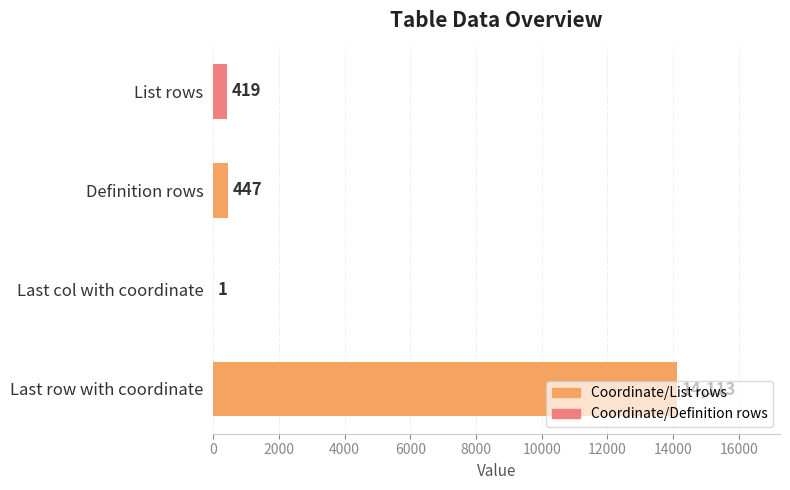

Are the bars horizontal?

Yes